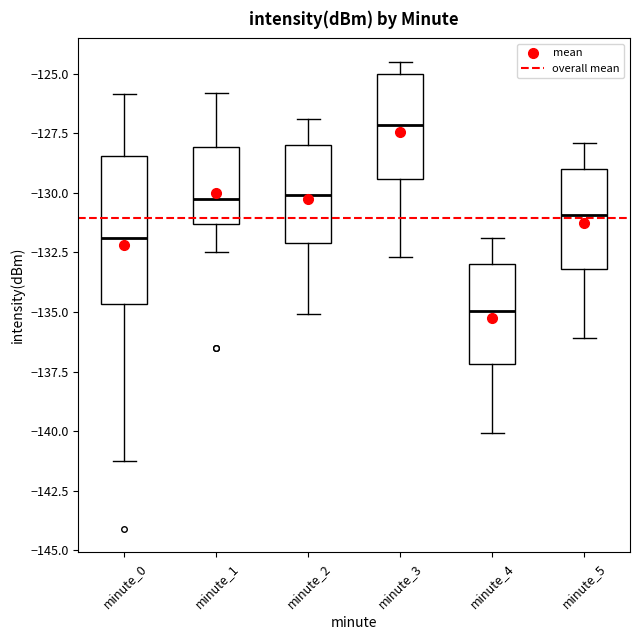

Reading left to right, transcribe this box plot: for each box, give where its median line is, the range the box spans, and where its two whiskers end, as read against the y-axis. The values are not printed on the chart, so give them approximately, as read against the axis.

minute_0: median -132.0, box -134.5 to -128.5, whiskers -141.0 to -126.0
minute_1: median -130.5, box -131.5 to -128.0, whiskers -132.5 to -126.0
minute_2: median -130.0, box -132.0 to -128.0, whiskers -135.0 to -127.0
minute_3: median -127.0, box -129.5 to -125.0, whiskers -132.5 to -124.5
minute_4: median -135.0, box -137.0 to -133.0, whiskers -140.0 to -132.0
minute_5: median -131.0, box -133.0 to -129.0, whiskers -136.0 to -128.0